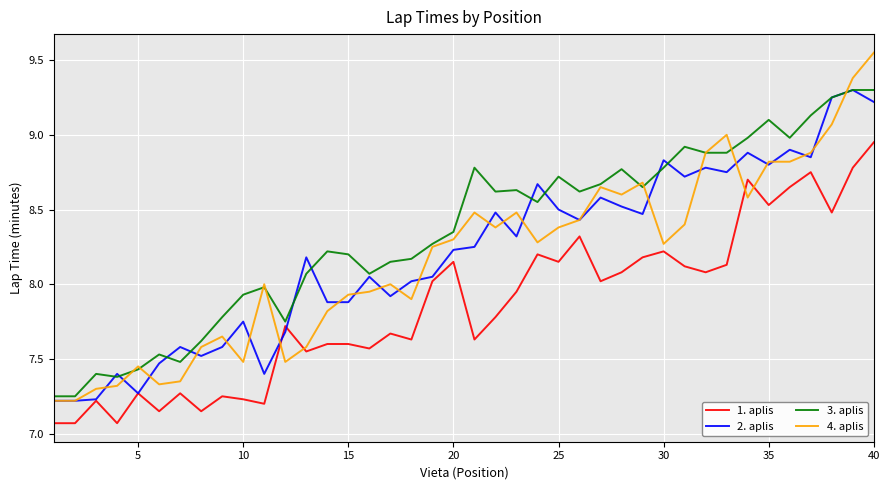

Which series has the widest spread of values?

4. aplis